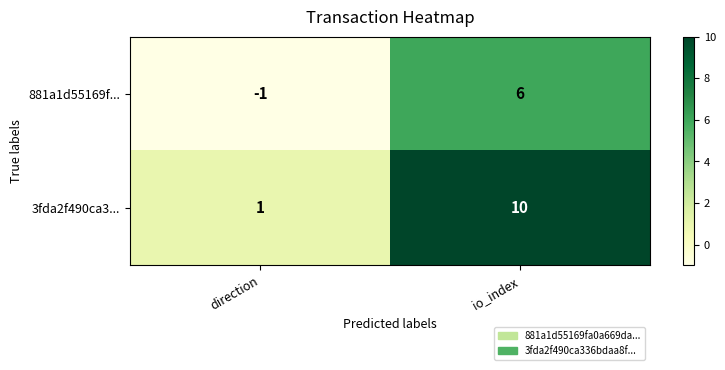

What is the difference between the maximum and minimum values in the 881a1d55169f... series?

7